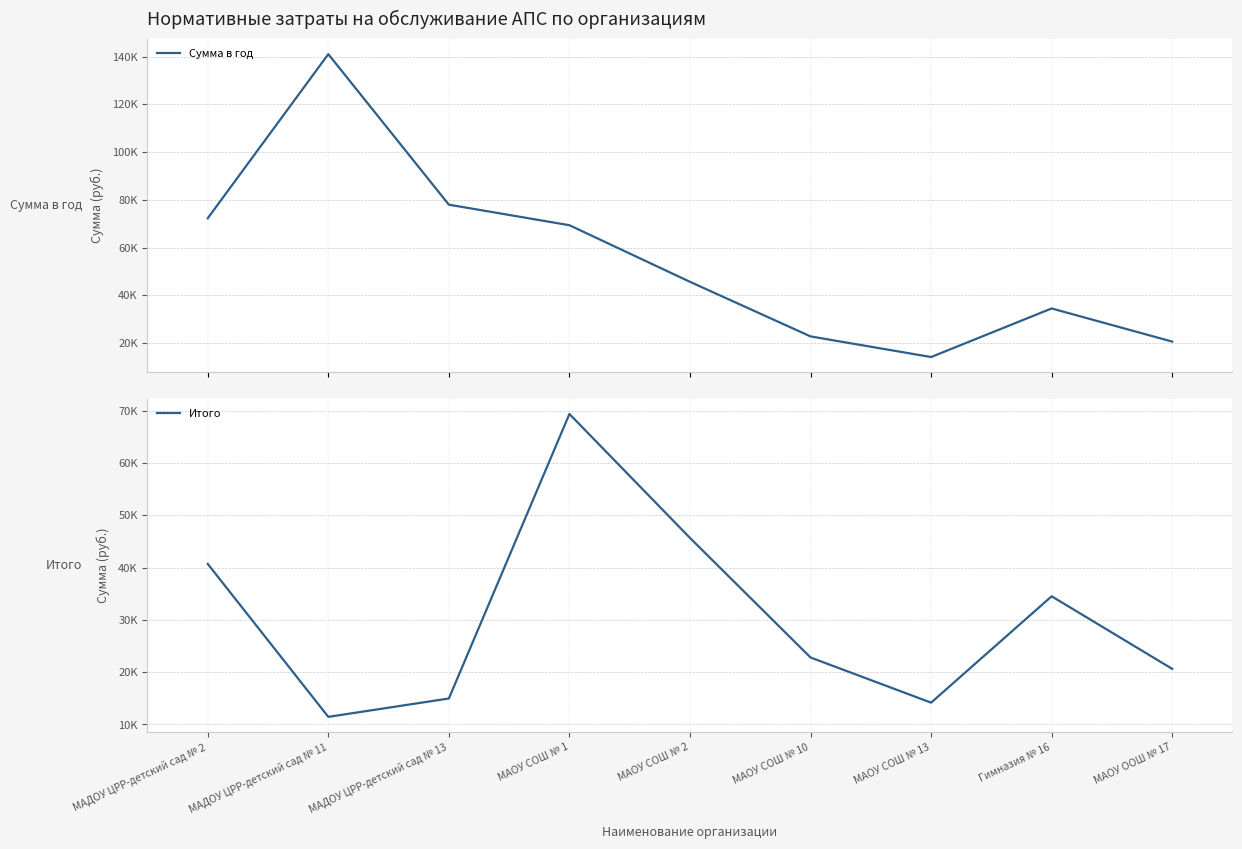

How many lines are shown in the chart?

2